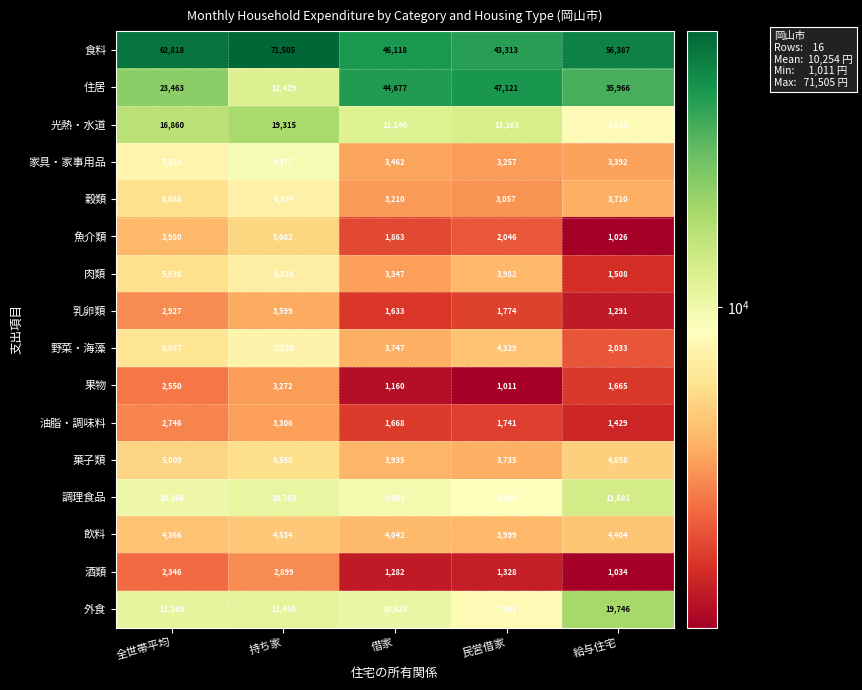

What is the greatest value displayed?

71505